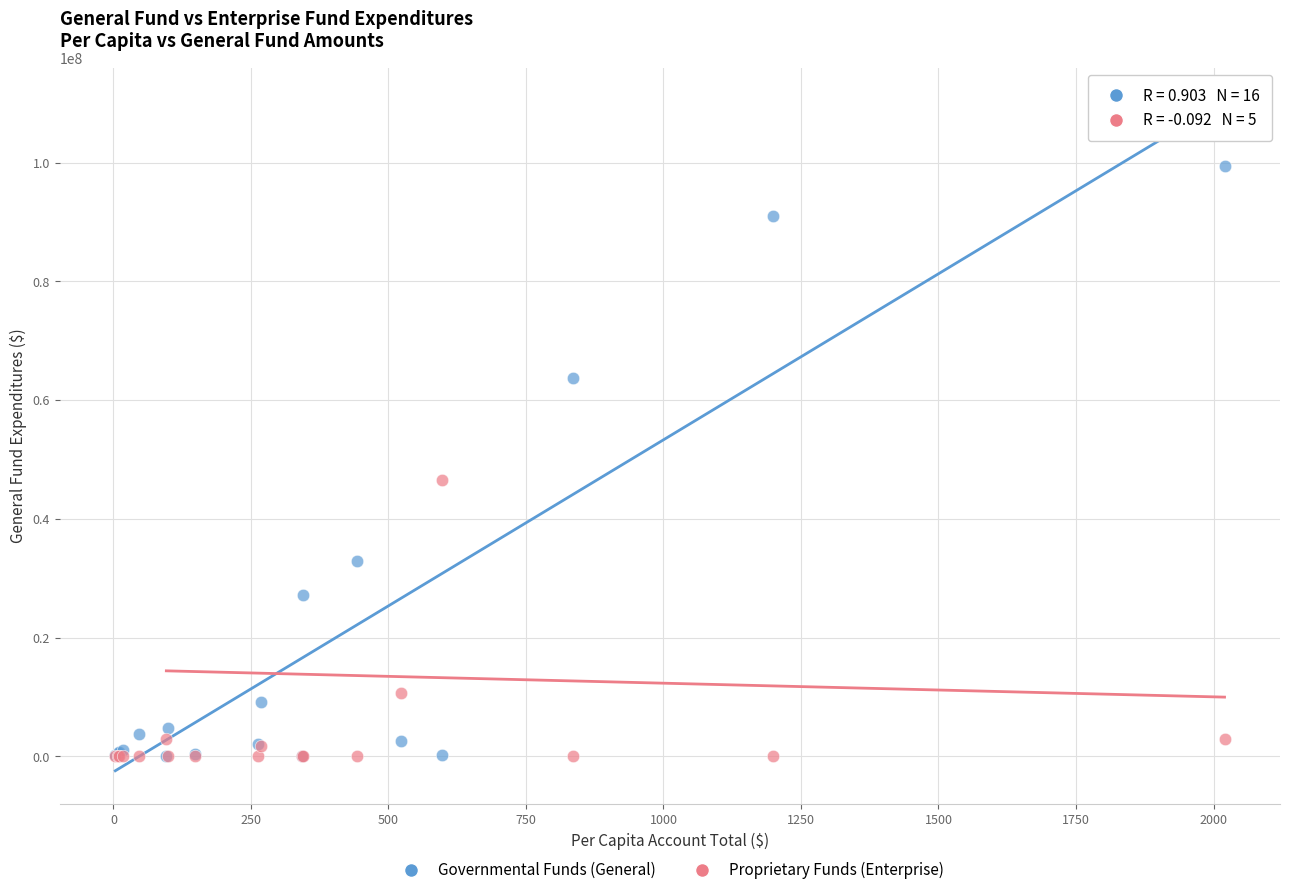

Which series reaches the maximum Y coordinate?

Governmental Funds (General)